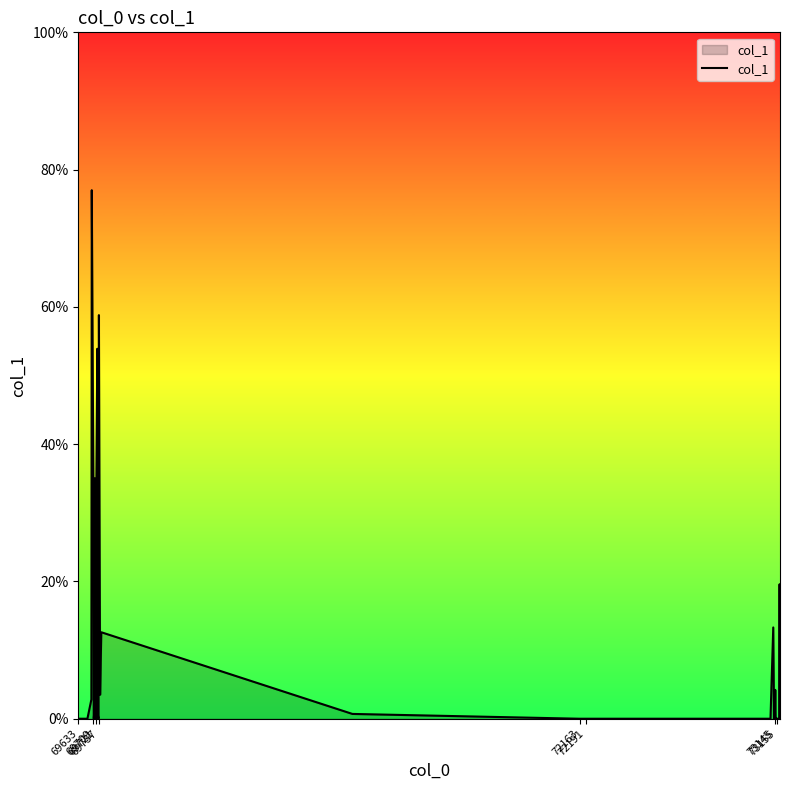

How many points are higher than both their immediate neighbors (excluding endpoints)?

7